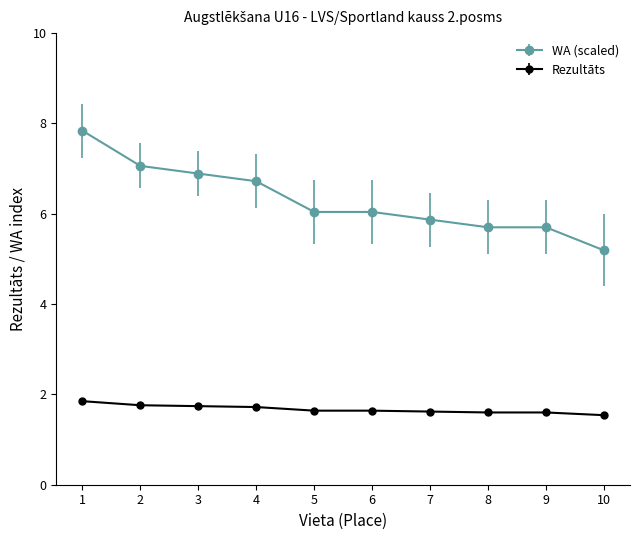

Read the Rezultāts value at 8.

1.6